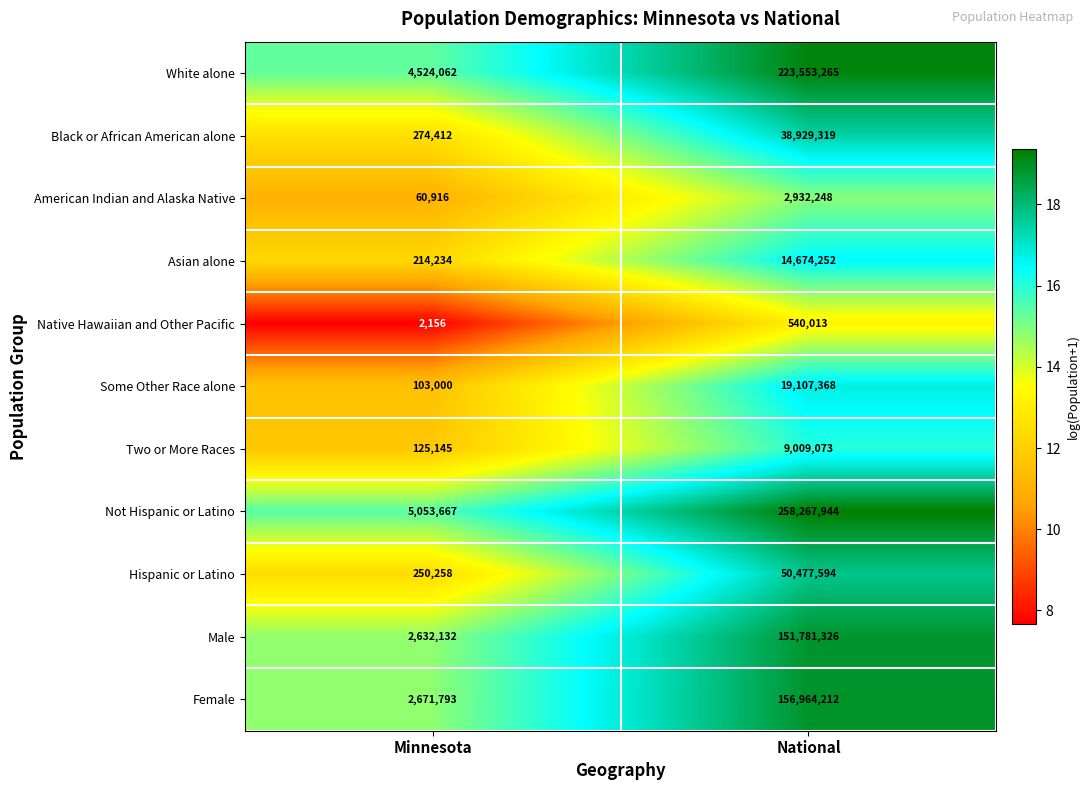

Reading left to right, extract all data points from this chart.

White alone: Minnesota=4524062	National=223553265
Black or African American alone: Minnesota=274412	National=38929319
American Indian and Alaska Native: Minnesota=60916	National=2932248
Asian alone: Minnesota=214234	National=14674252
Native Hawaiian and Other Pacific: Minnesota=2156	National=540013
Some Other Race alone: Minnesota=103000	National=19107368
Two or More Races: Minnesota=125145	National=9009073
Not Hispanic or Latino: Minnesota=5053667	National=258267944
Hispanic or Latino: Minnesota=250258	National=50477594
Male: Minnesota=2632132	National=151781326
Female: Minnesota=2671793	National=156964212